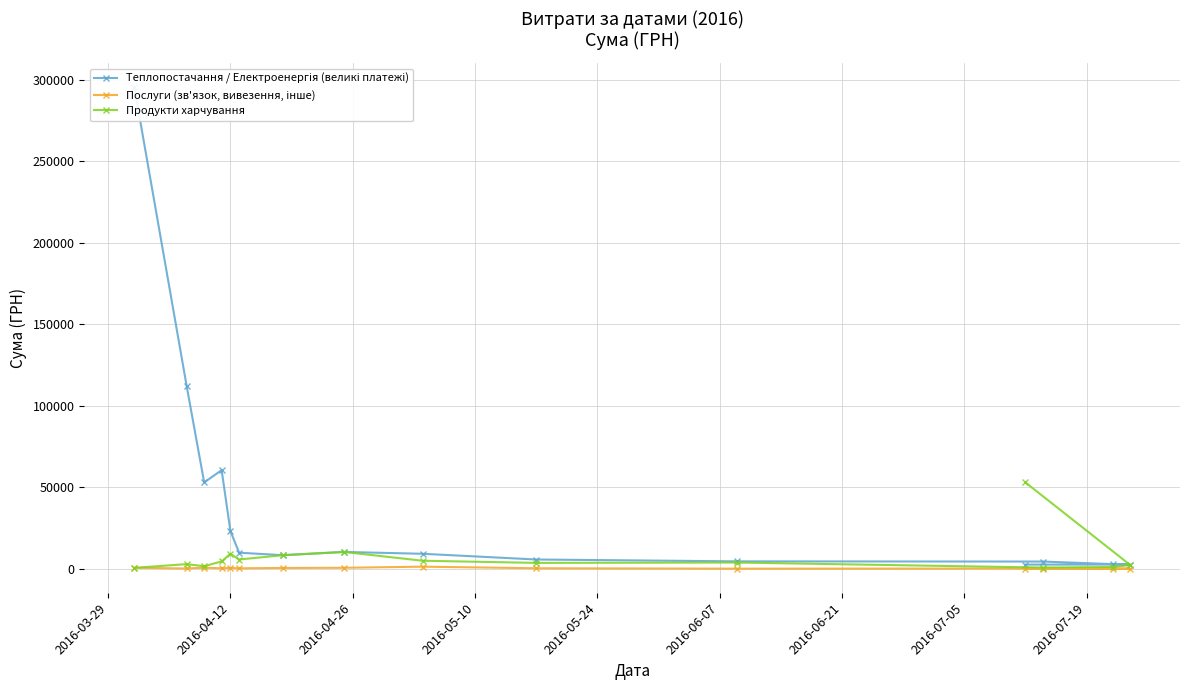

How many lines are shown in the chart?

3